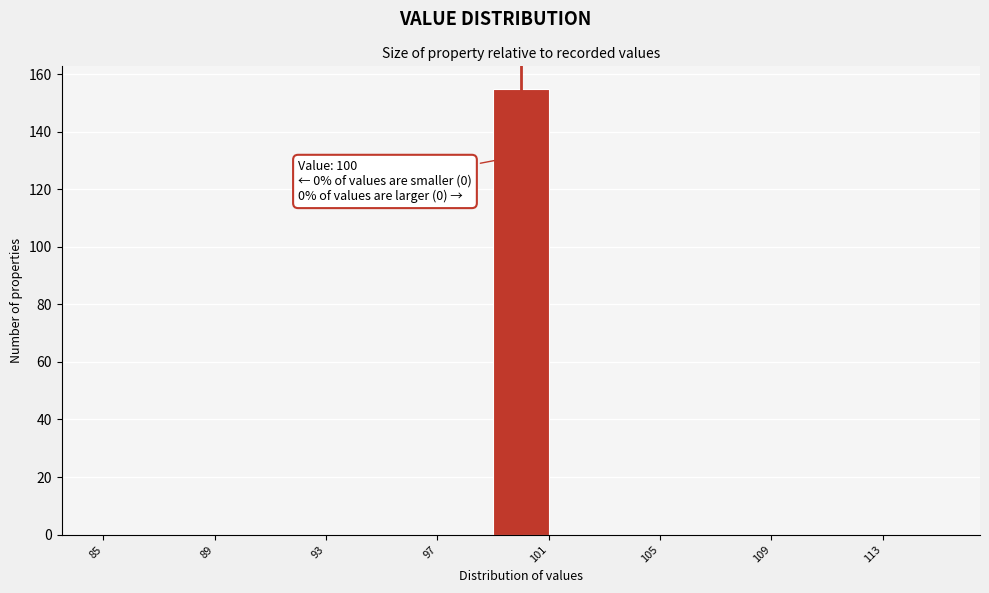

Over which range of the x-axis is the bar tallest?

99 to 101